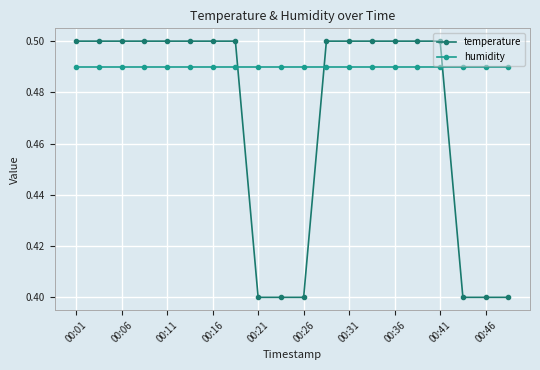

True or false: humidity and temperature cross at least once.

True